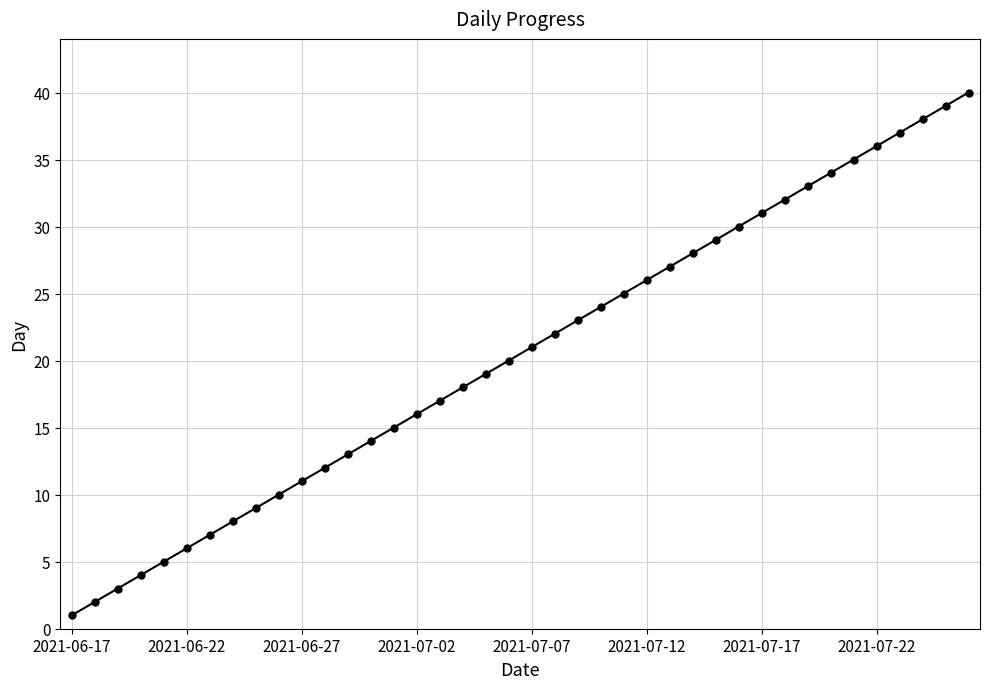

Reading right to left, extract all data points from this chart.

40	39	38	37	36	35	34	33	32	31	30	29	28	27	26	25	24	23	22	21	20	19	18	17	16	15	14	13	12	11	10	9	8	7	6	5	4	3	2	1